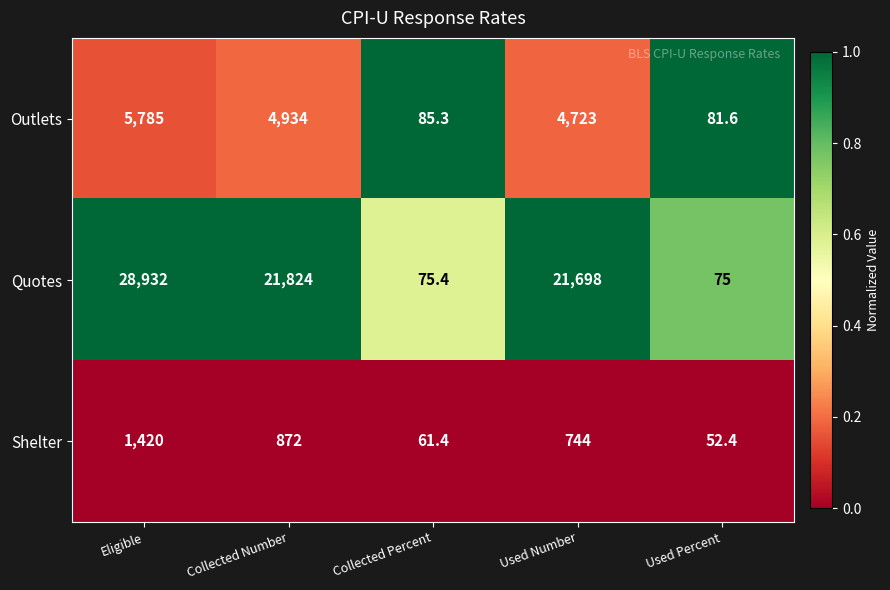

What is the total value across all series at Eligible?

36137.0